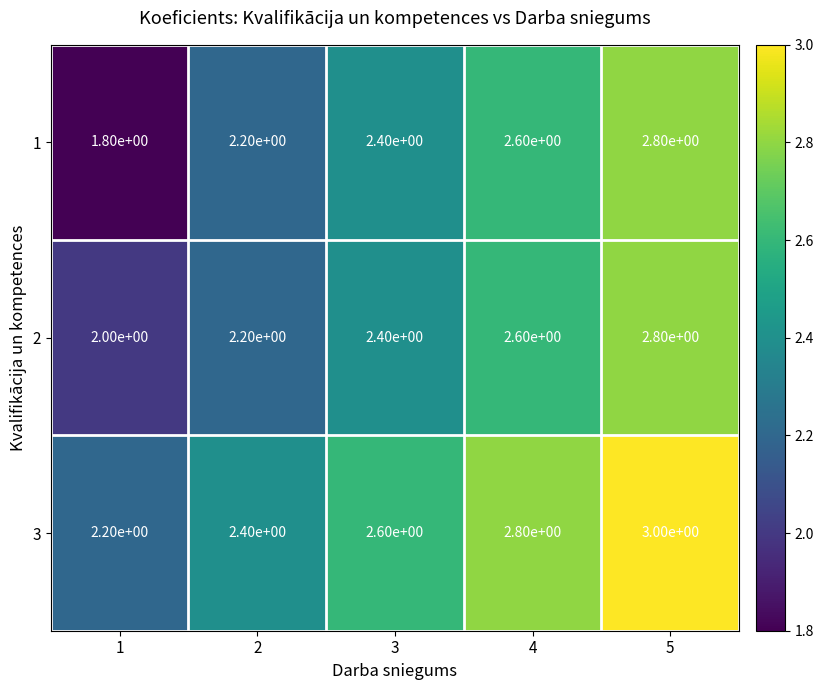

What is the spread (max minus min) of values at 5?

0.2